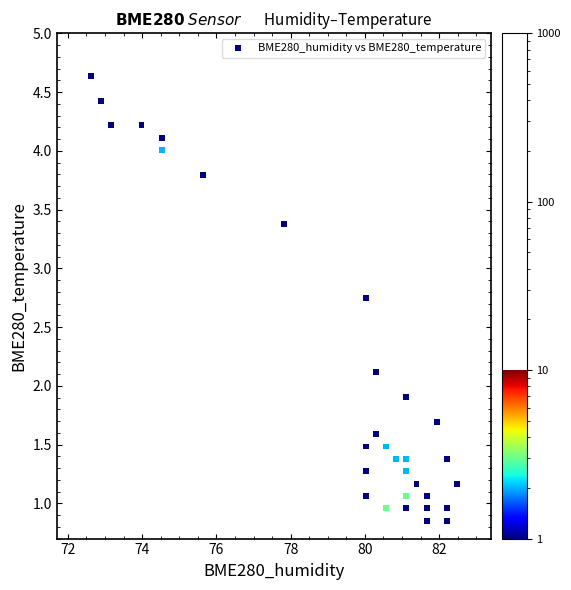

What is the range of Y values (max minus min)?

3.8